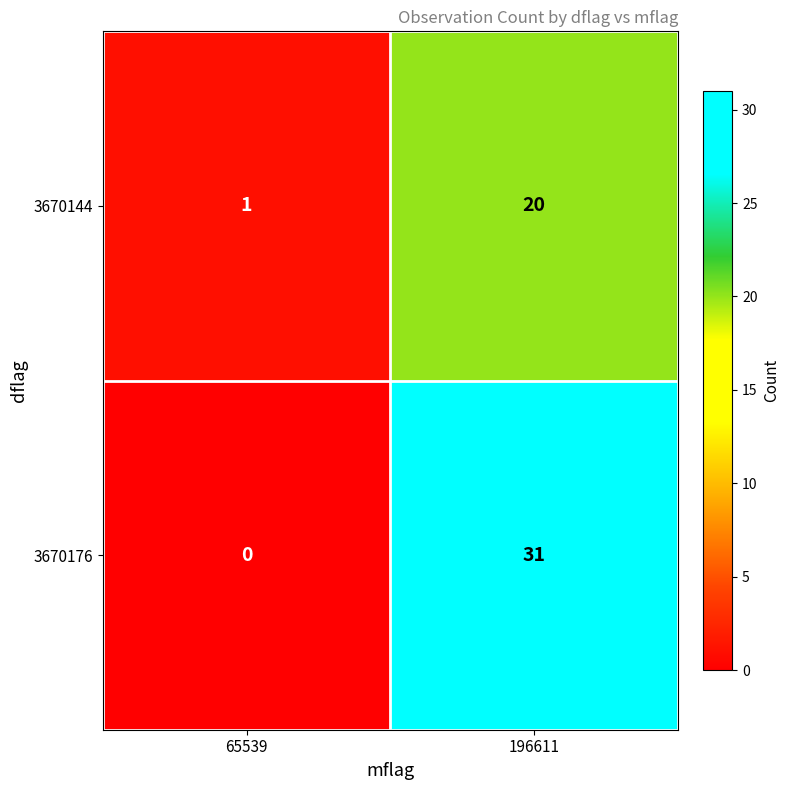

Reading left to right, list all the values displayed in this chart.

3670144: 1	20
3670176: 0	31